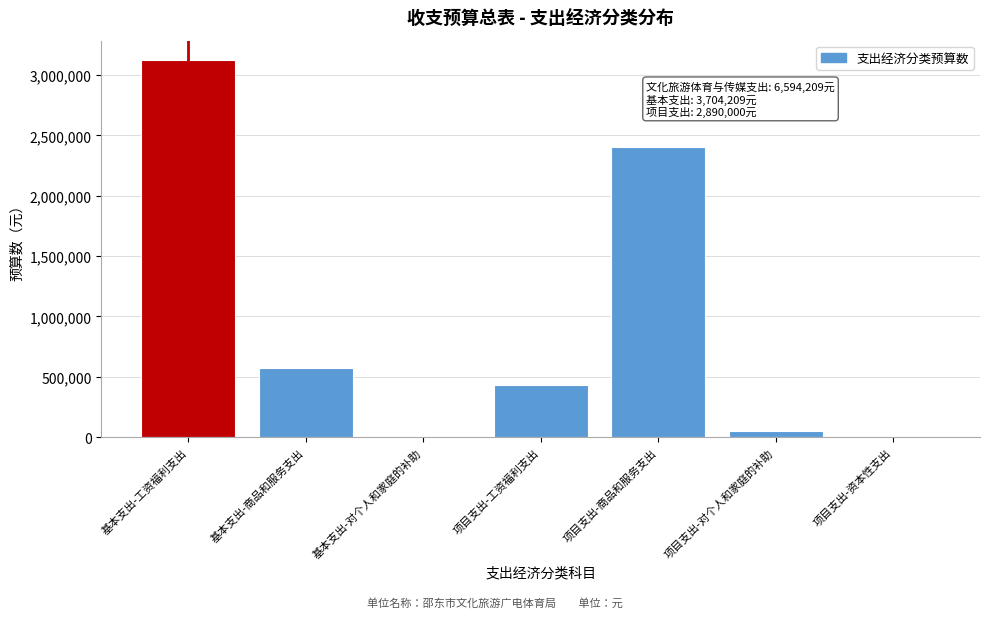

What is the greatest value displayed?

3128109